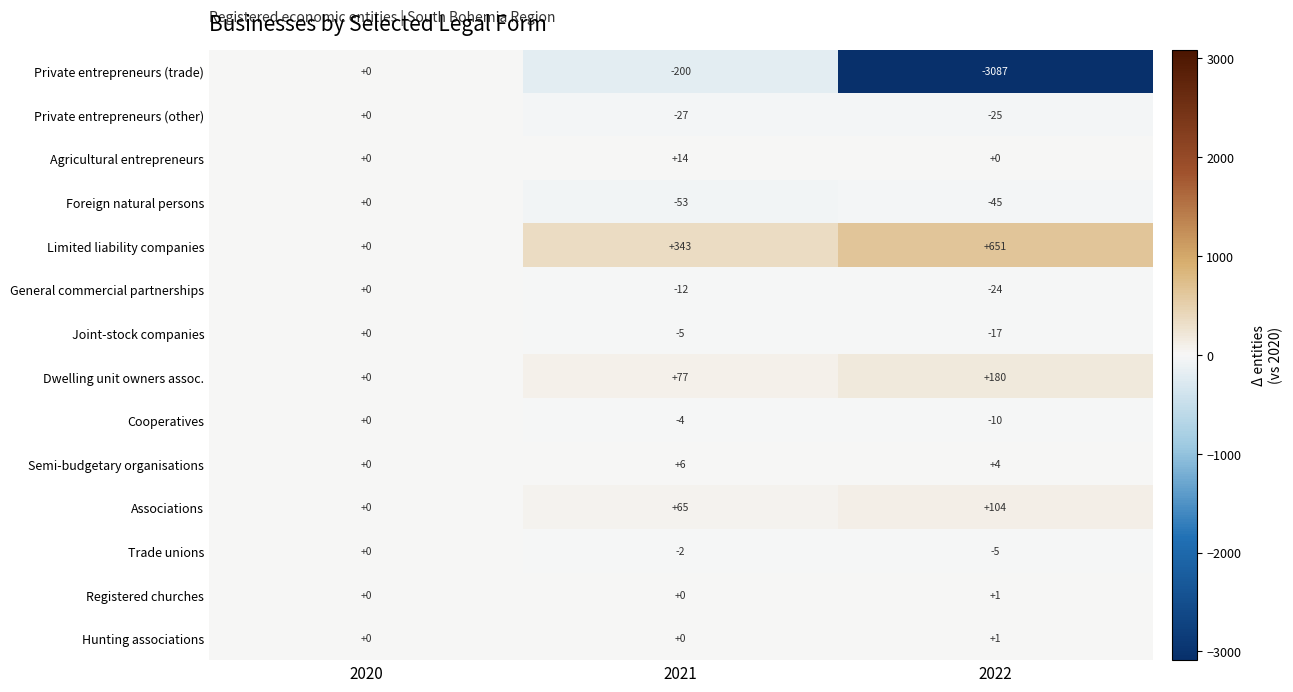

The value of Trade unions at 2022 is -7. True or false?

False